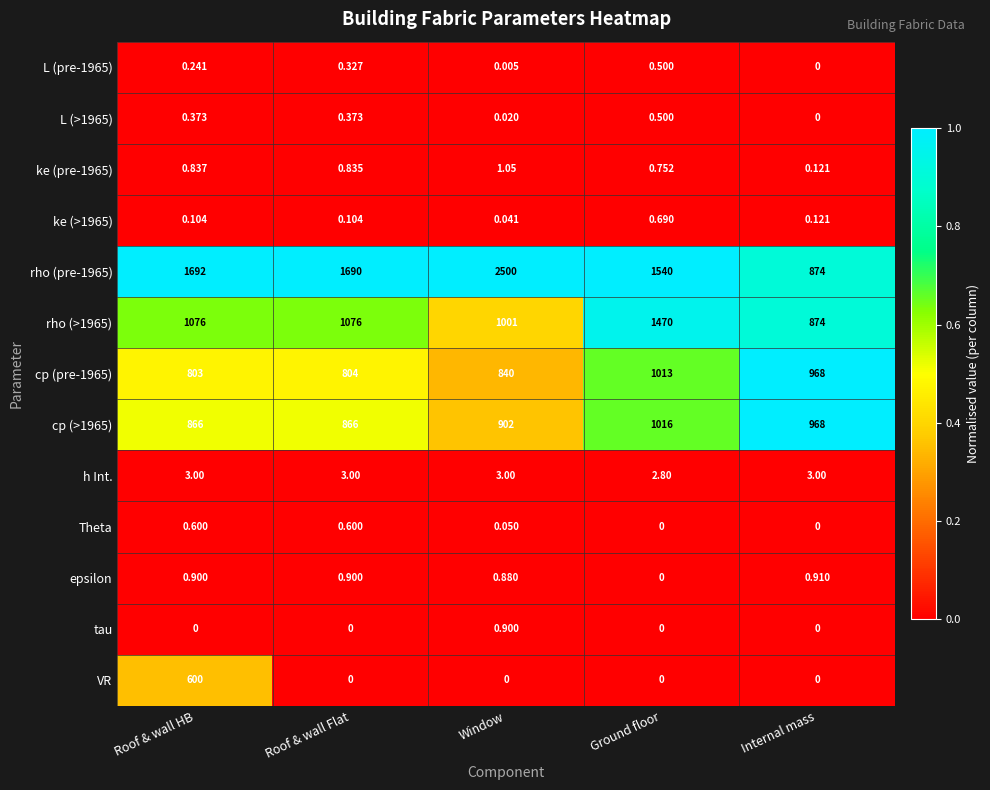

Between Roof & wall HB and Roof & wall Flat, which series saw the biggest shift?

VR